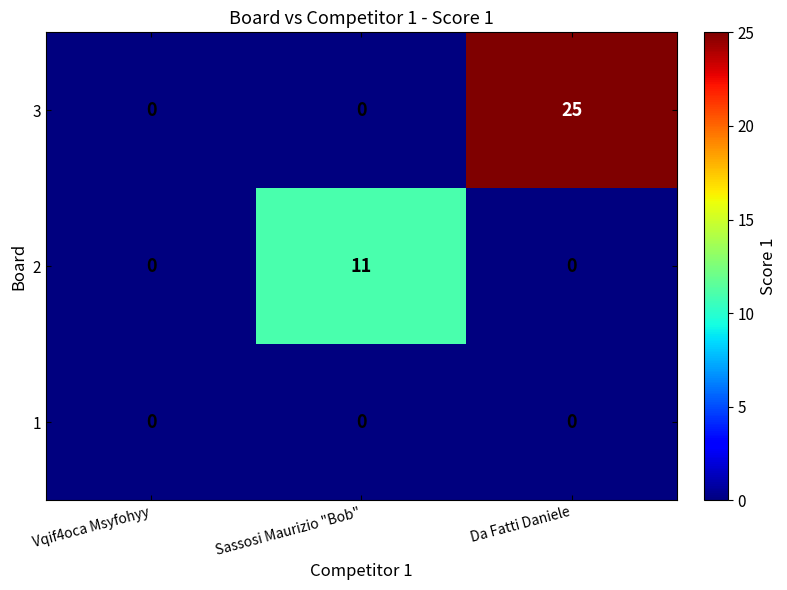

True or false: 3 has a value of 0 at Vqif4oca Msyfohyy.

True